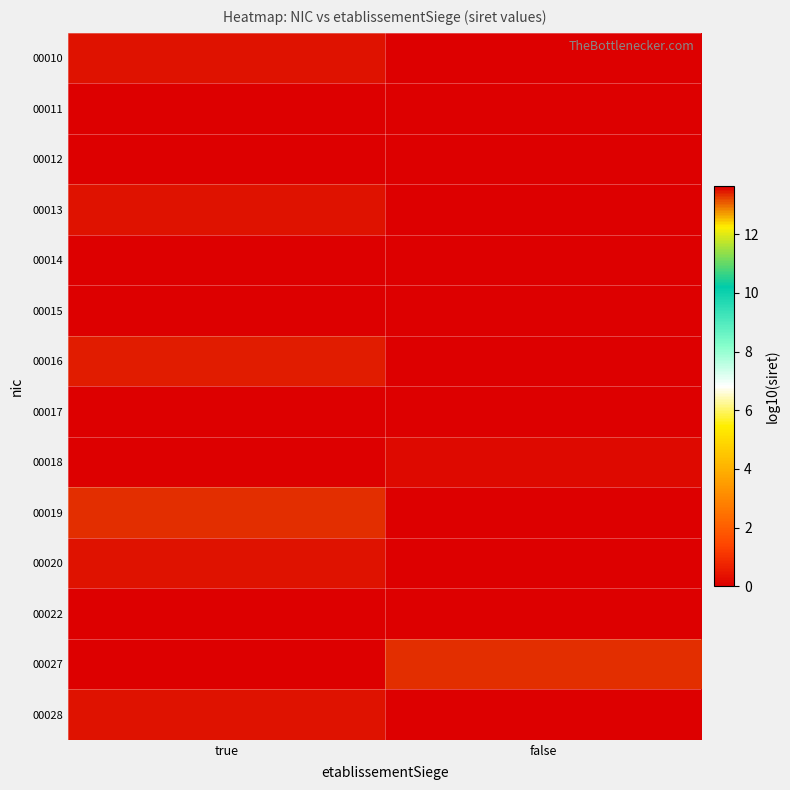

At how many categories does at least one series exceed 2?

2